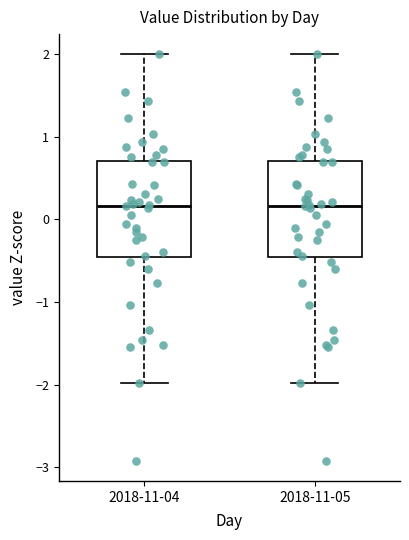

Reading left to right, transcribe this box plot: for each box, give where its median line is, the range the box spans, and where its two whiskers end, as read against the y-axis. The values are not printed on the chart, so give them approximately, as read against the axis.

2018-11-04: median 0.2, box -0.5 to 0.7, whiskers -2.0 to 2.0
2018-11-05: median 0.2, box -0.5 to 0.7, whiskers -2.0 to 2.0